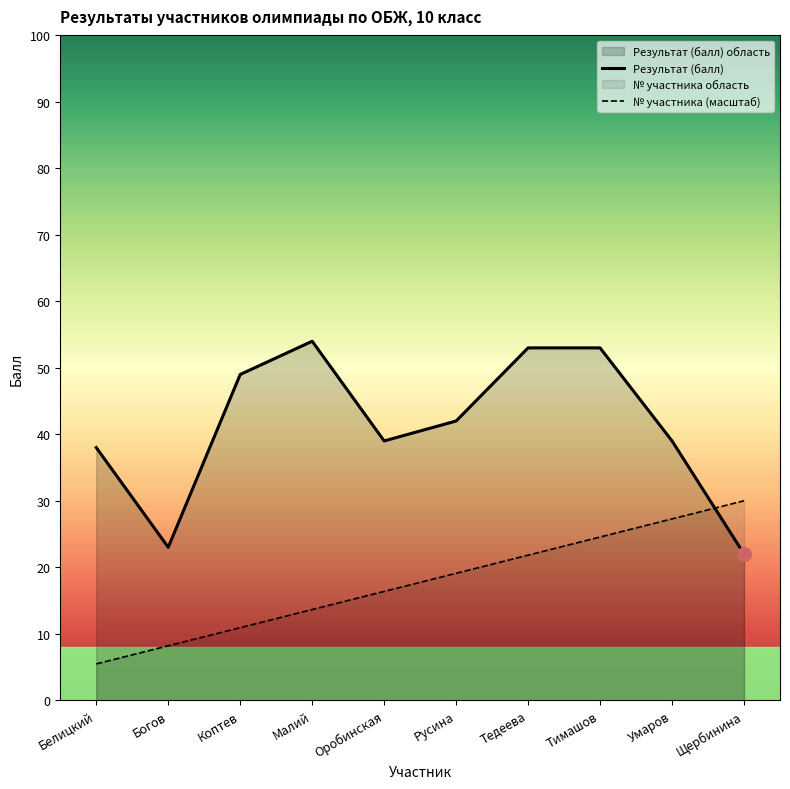

Rank the series at Малий from lowest to highest value.

№ участника, Результат (балл)